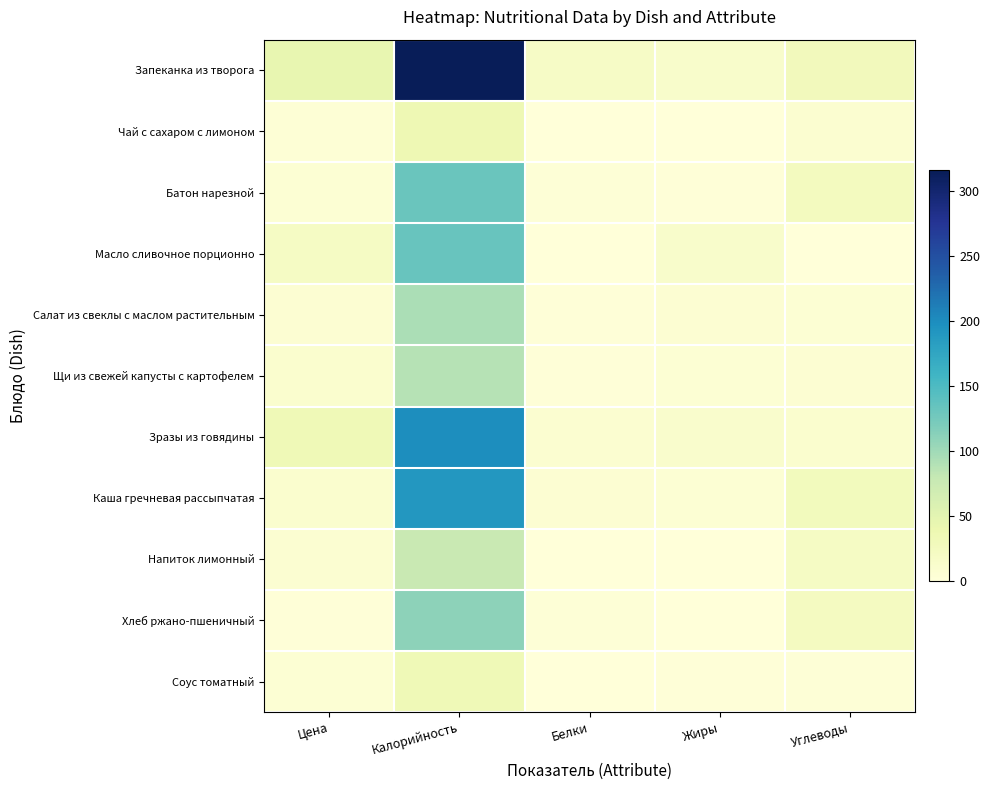

Which has a higher value, Цена or Жиры?

Цена